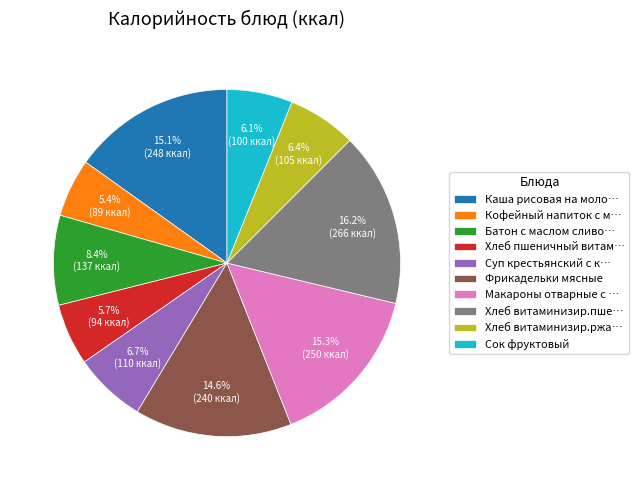

Which slice is the largest?

Хлеб витаминизир.пше…